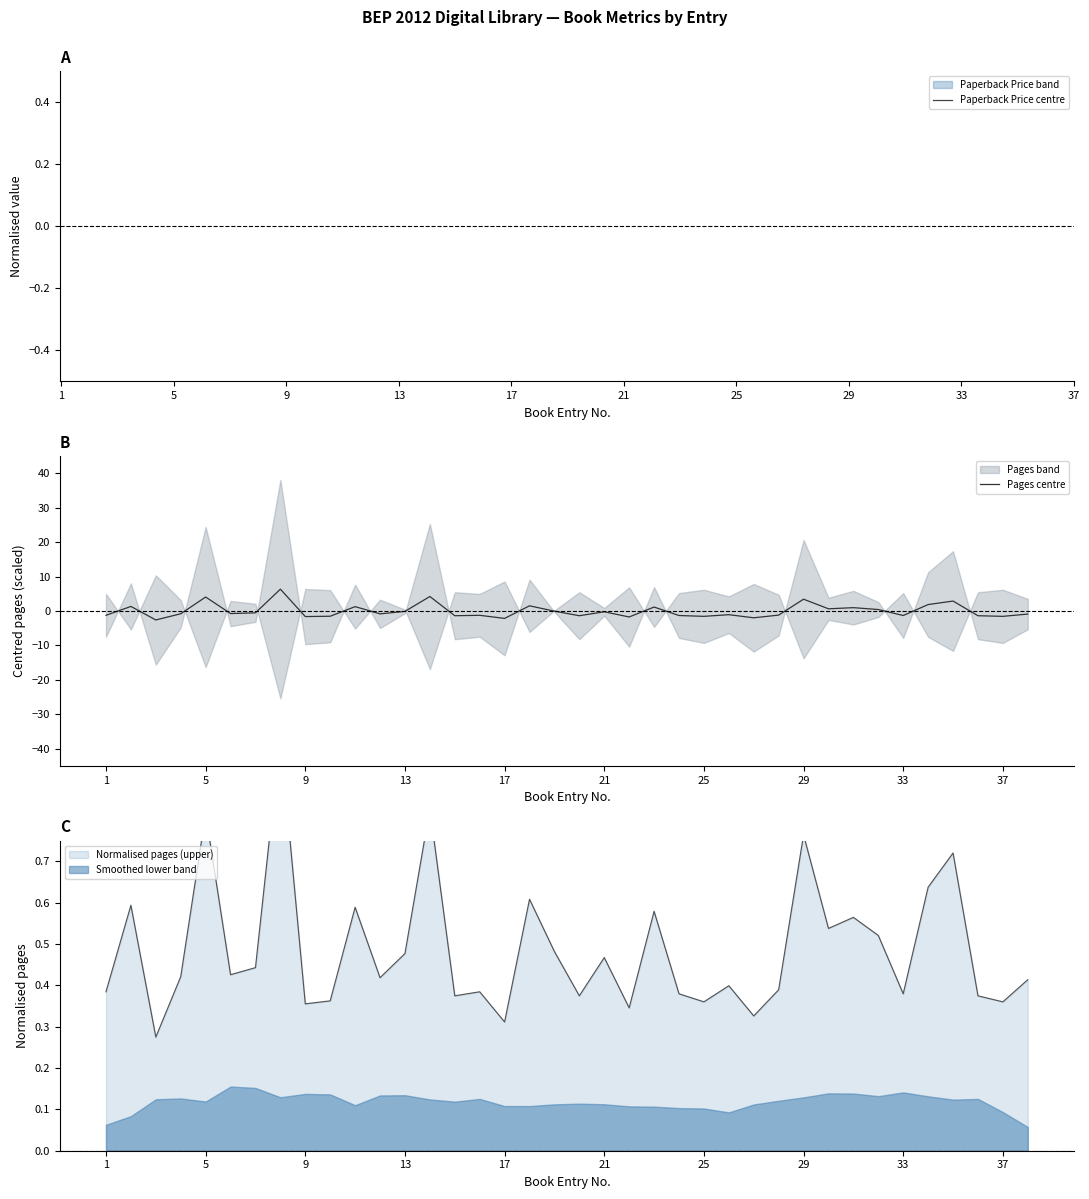

Count the number of data series in this chart.

2